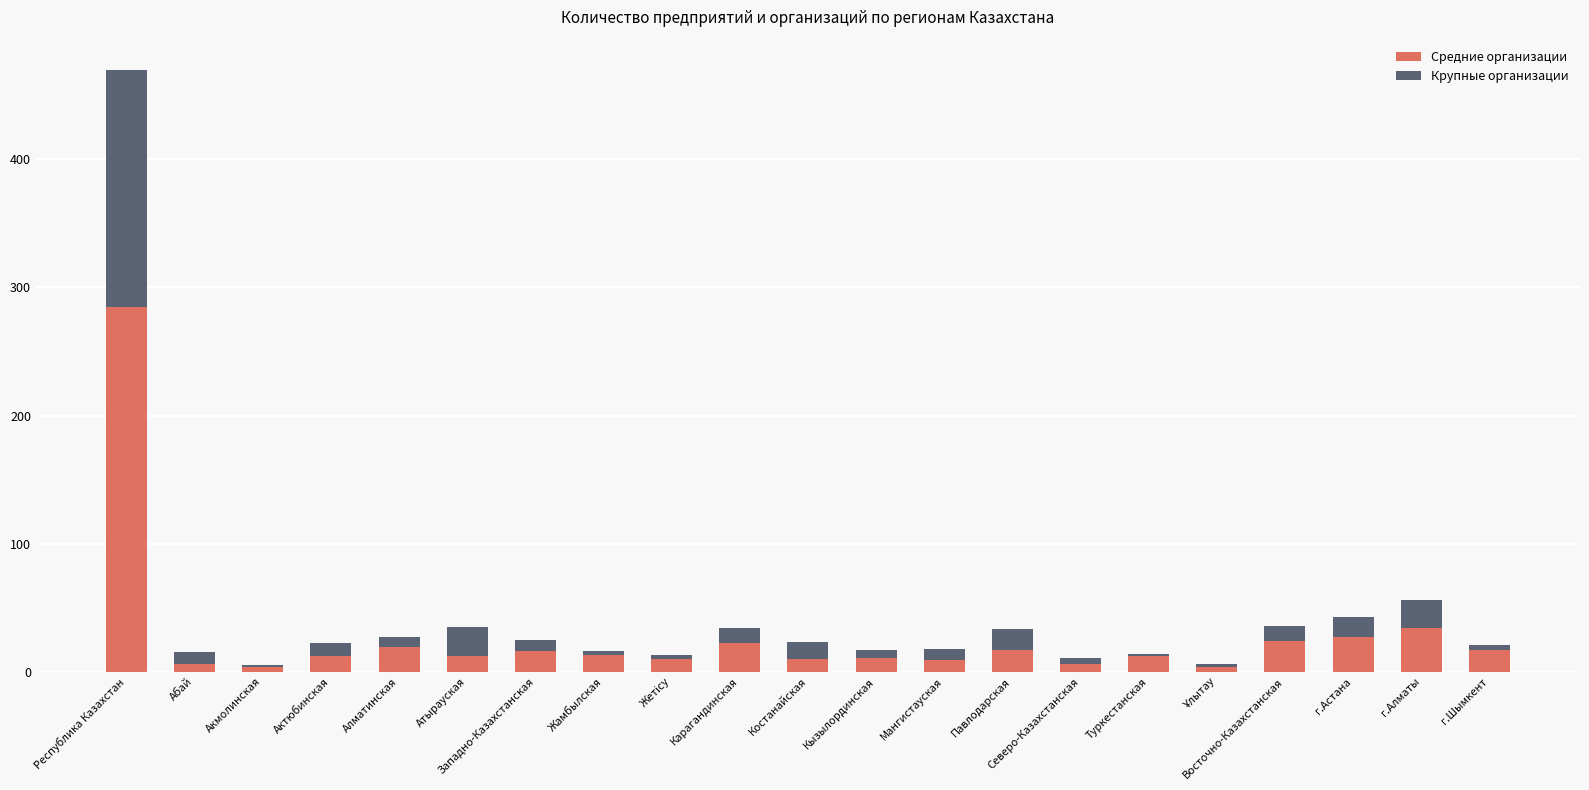

The value of Средние организации at Республика Казахстан is 78. True or false?

False